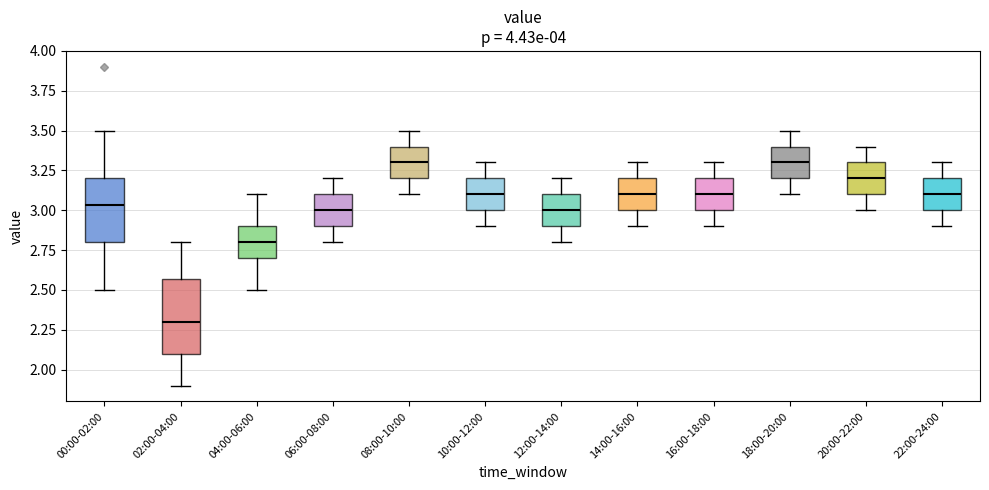

Which box's median line is the lowest?

02:00-04:00